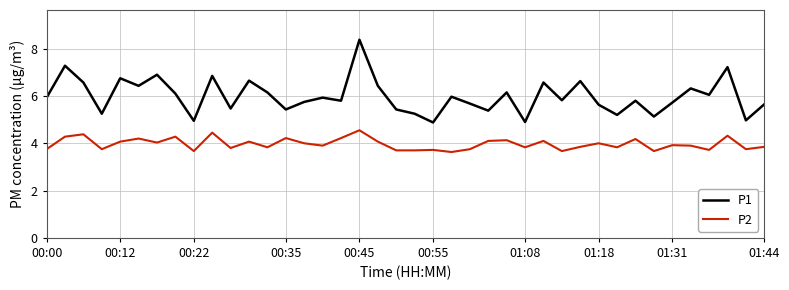

Which series has the largest total across all categories?

P1